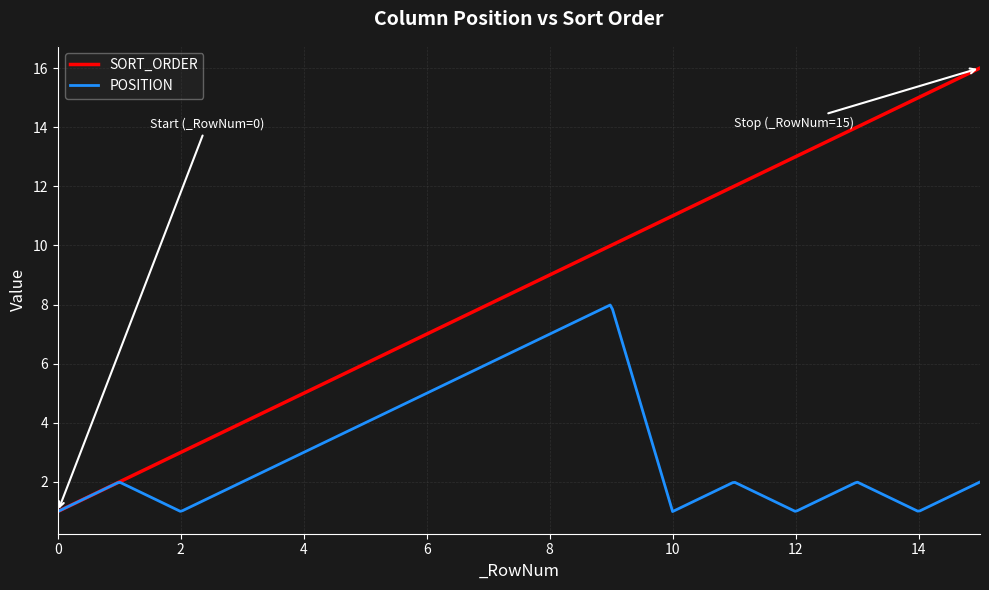

Rank the series by their maximum value, from highest to lowest.

SORT_ORDER, POSITION